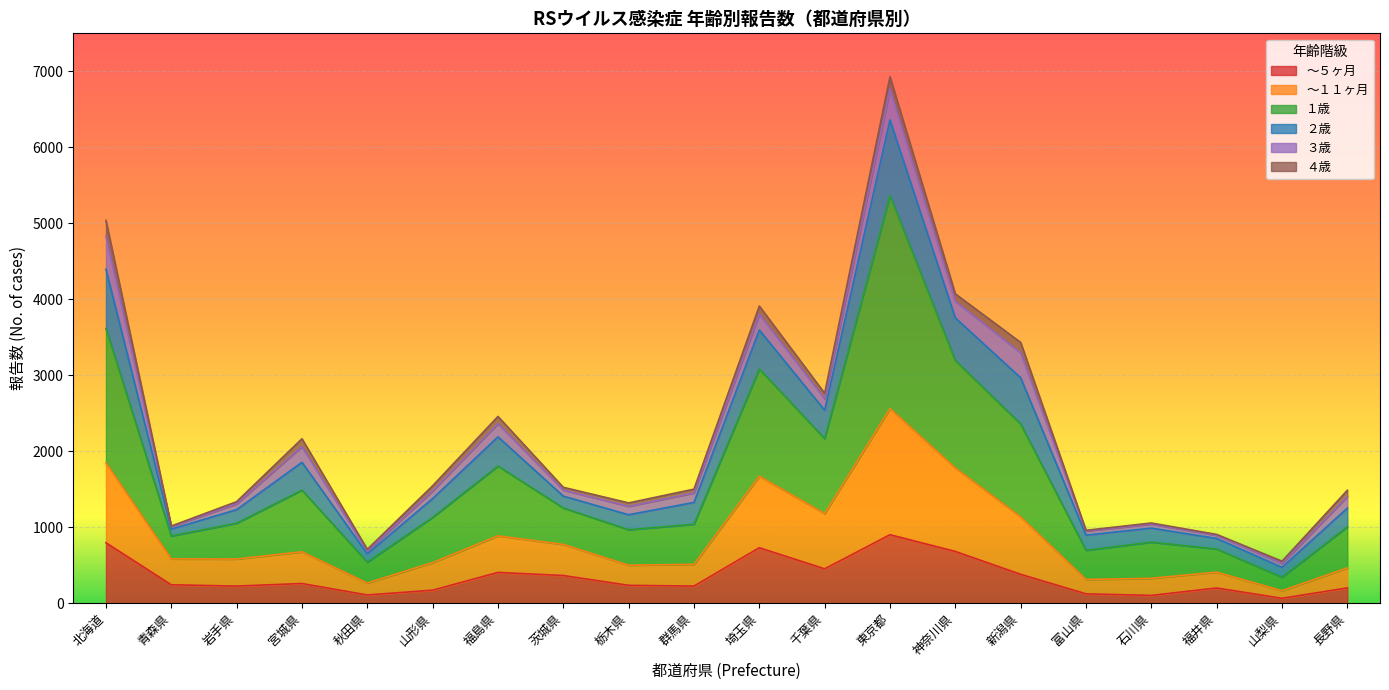

What position from the left is 長野県?

20